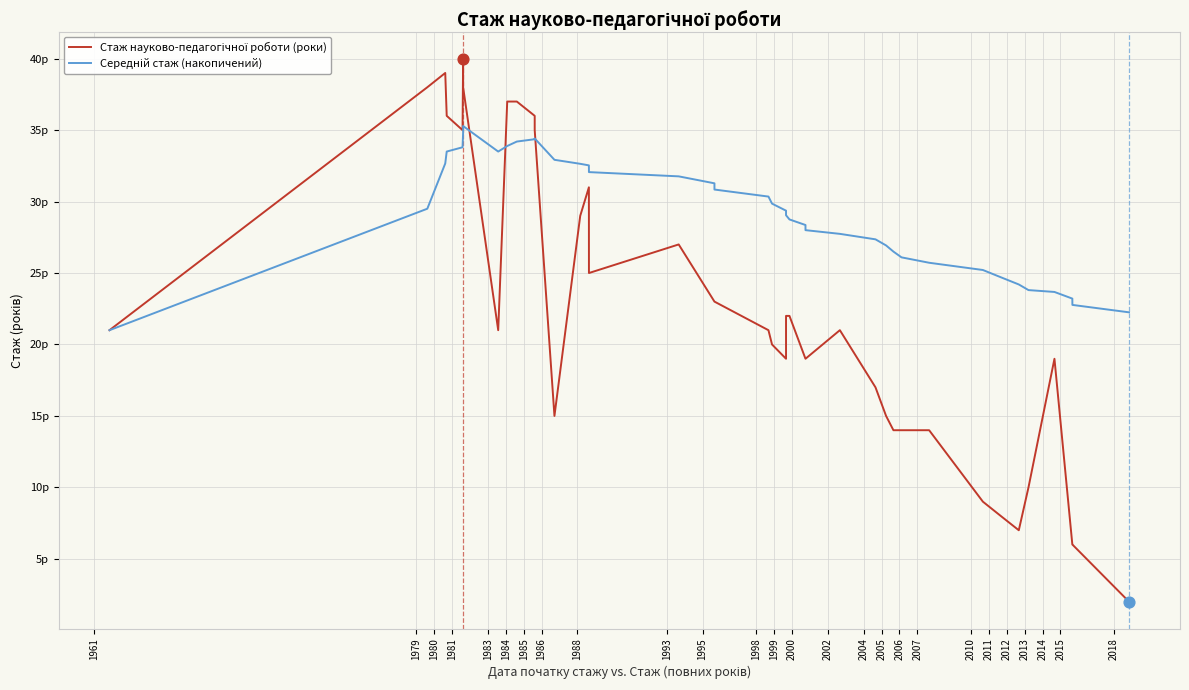

Is the value of Середній стаж (накопичений) at 31 greater than the value of Стаж науково-педагогічної роботи (роки) at 1999?

Yes